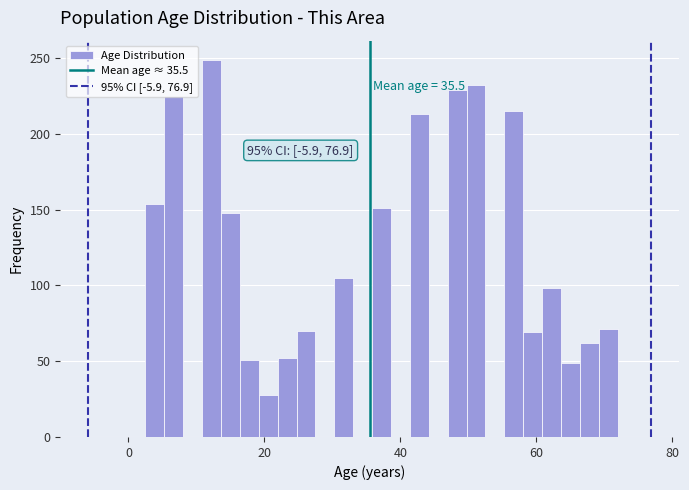

Read against the x-axis, roughly where is the centre of the tallest bar?

12